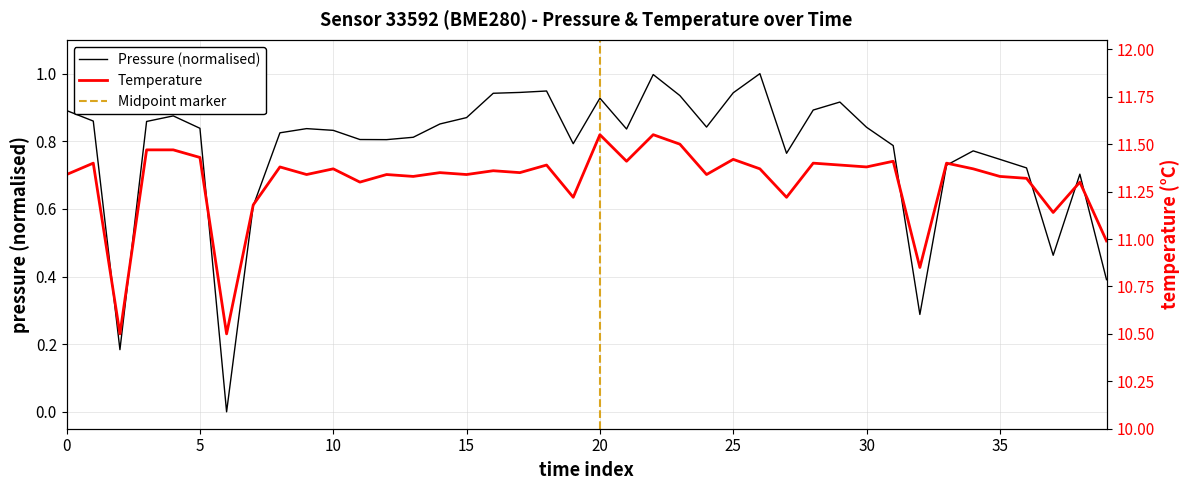

Between 8 and 7, which is larger?

8